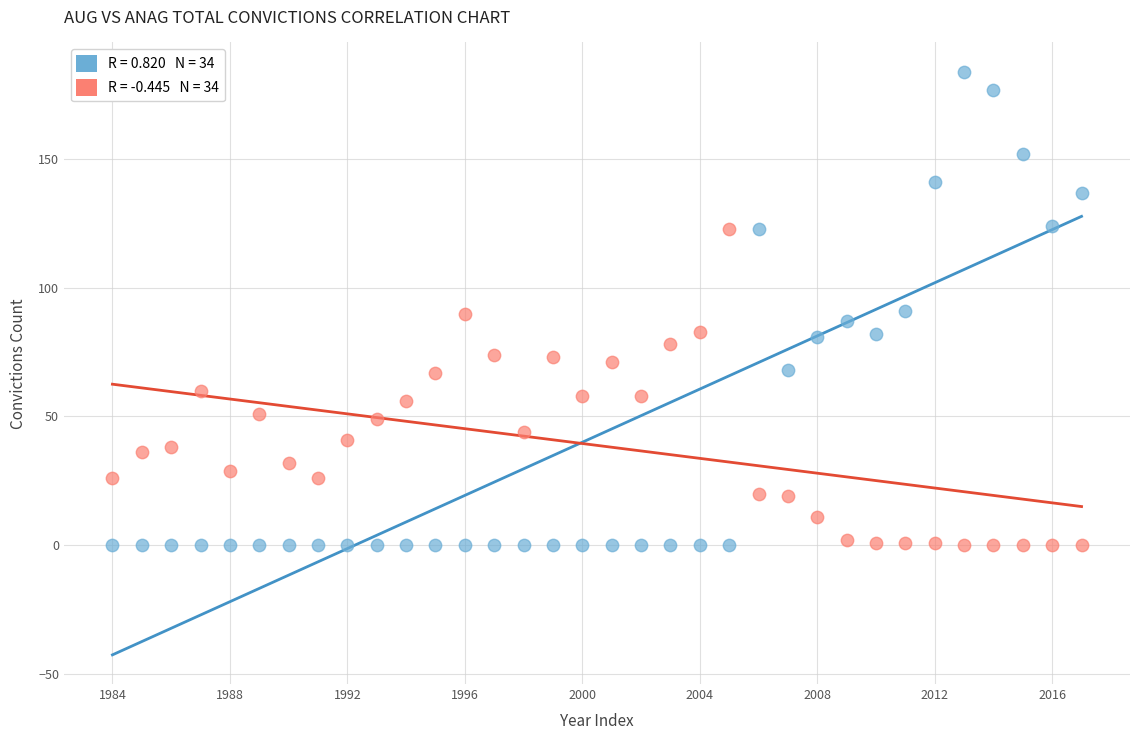

Count the number of points in this scatter plot.

68